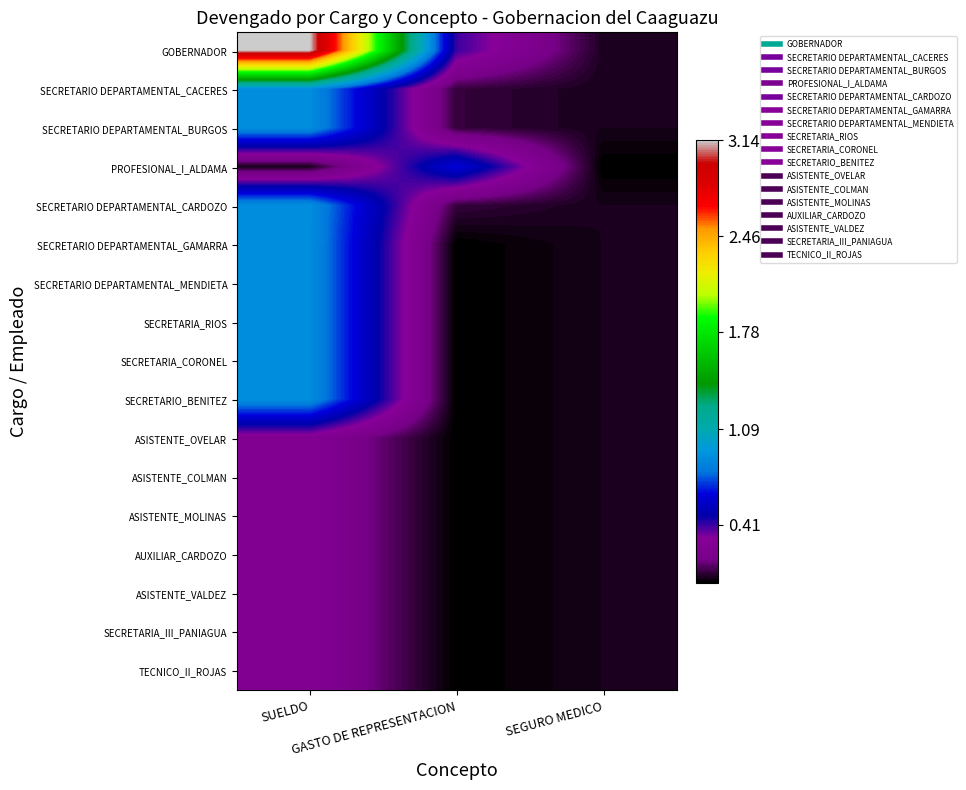

How many data points does each series have?

3